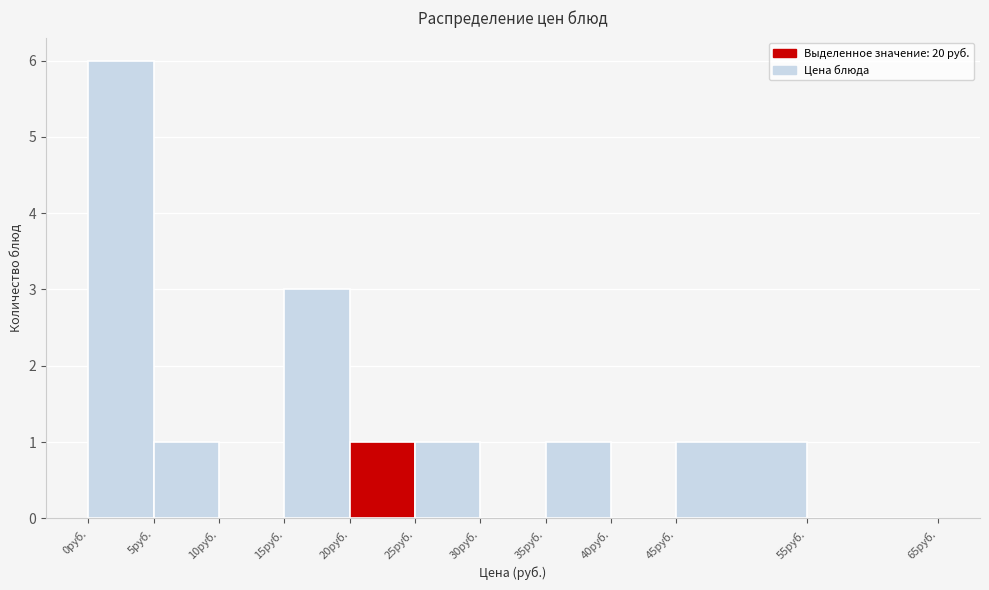

Reading left to right, list every bar in this chart as the range it spans on the x-axis followed by its height. The values are not printed on the chart, so give them approximately, as read against the axis.

0 to 5: 6
5 to 10: 1
10 to 15: 0
15 to 20: 3
20 to 25: 1
25 to 30: 1
30 to 35: 0
35 to 40: 1
40 to 45: 0
45 to 55: 1
55 to 65: 0